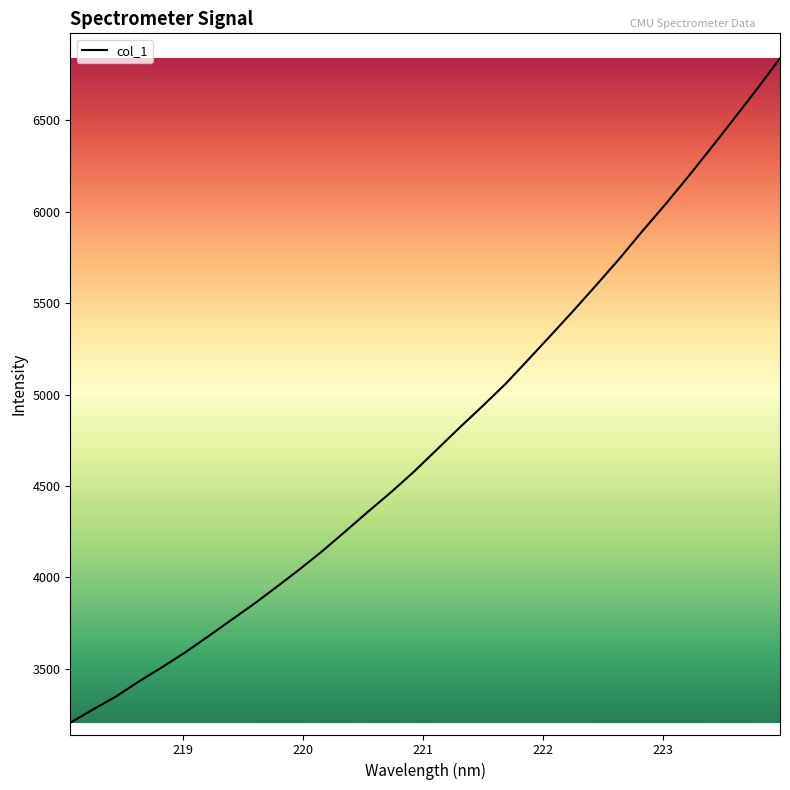

What is the greatest value displayed?

6839.6